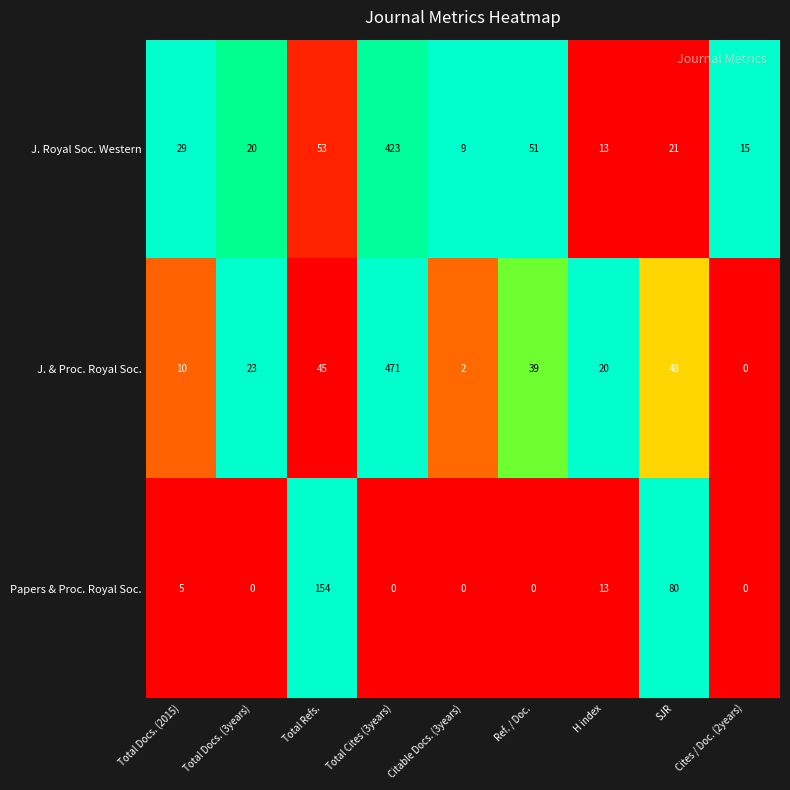

List the series in order of their peak value, highest first.

J. & Proc. Royal Soc., J. Royal Soc. Western, Papers & Proc. Royal Soc.